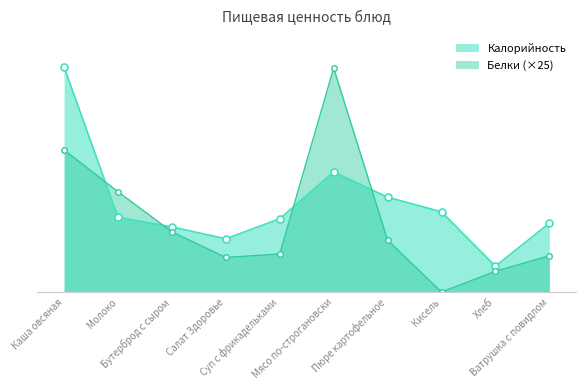

Where is the first local minimum for Калорийность?

Салат Здоровье